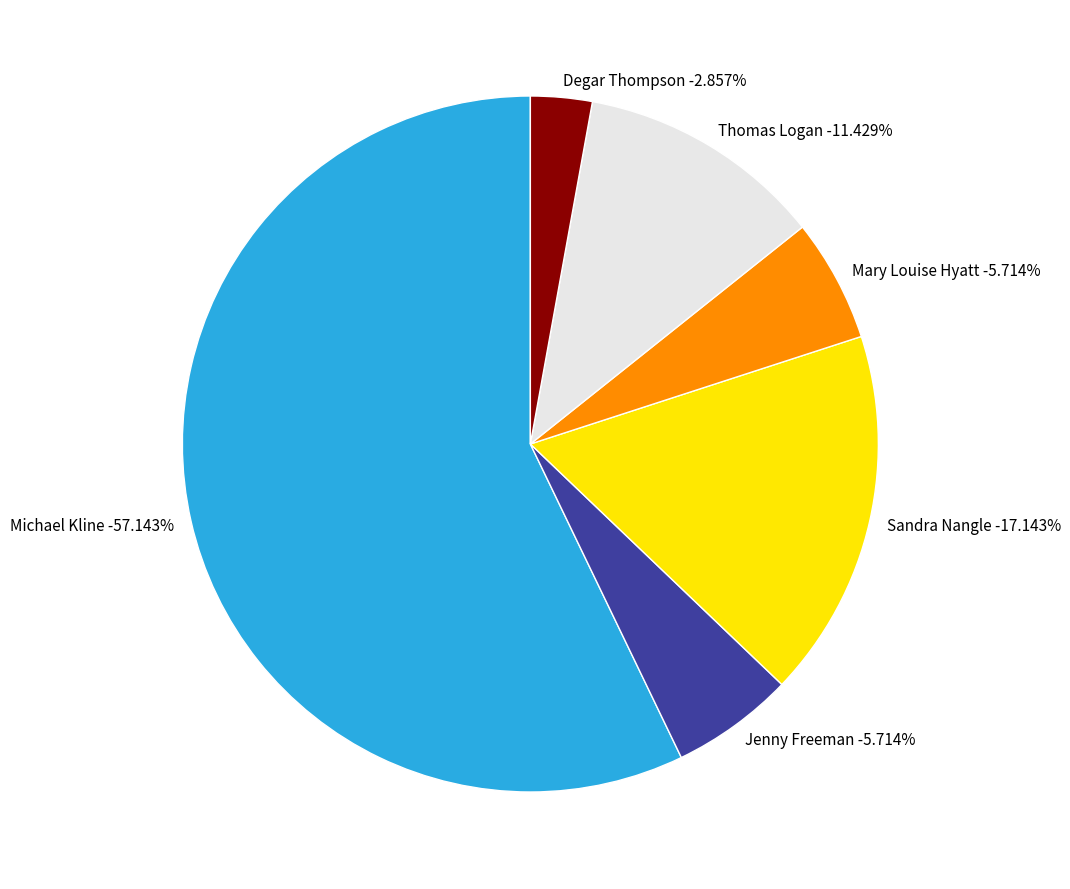

To the nearest percent, what percentage of the pie is Jenny Freeman?

6%